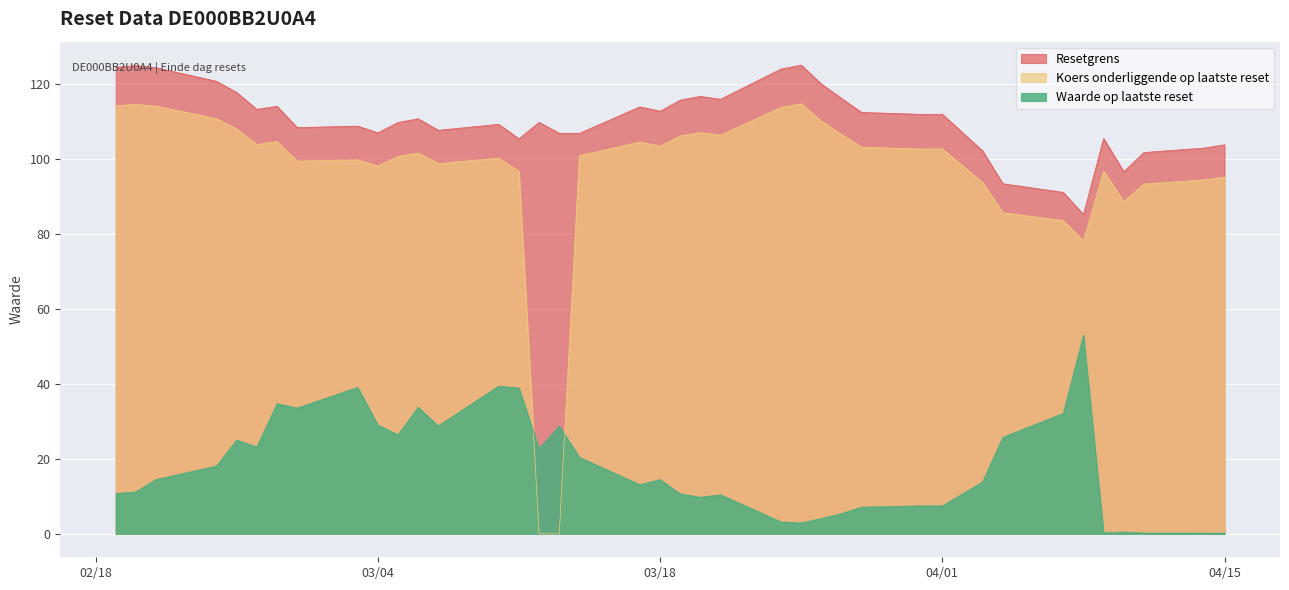

How many data points in Waarde op laatste reset are less than 14?

19